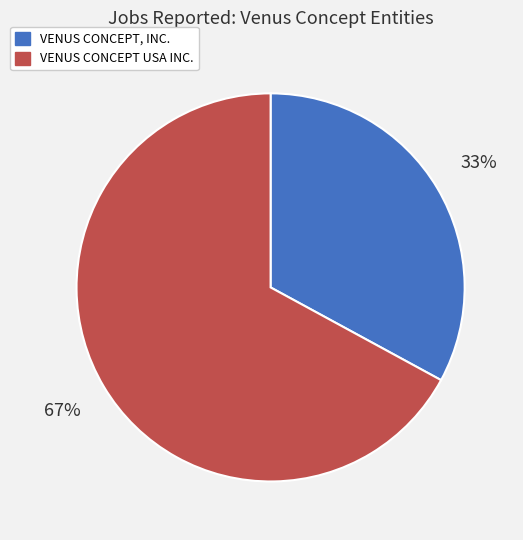

To the nearest percent, what percentage of the pie is VENUS CONCEPT, INC.?

33%